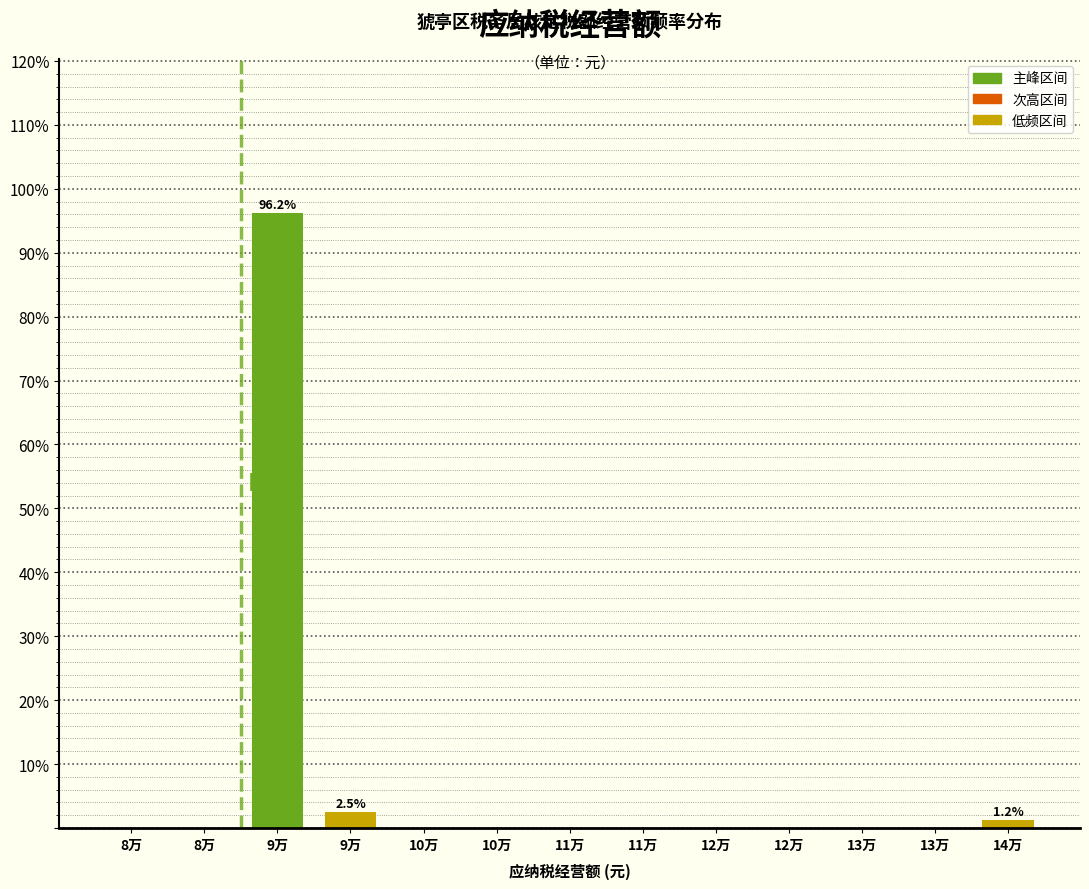

Count the number of categories in the chart.

13